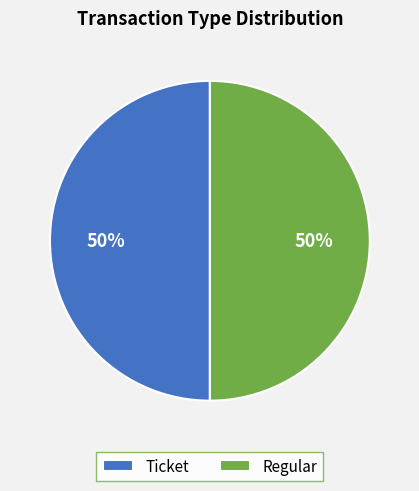

To the nearest percent, what is the average slice percentage?

50%